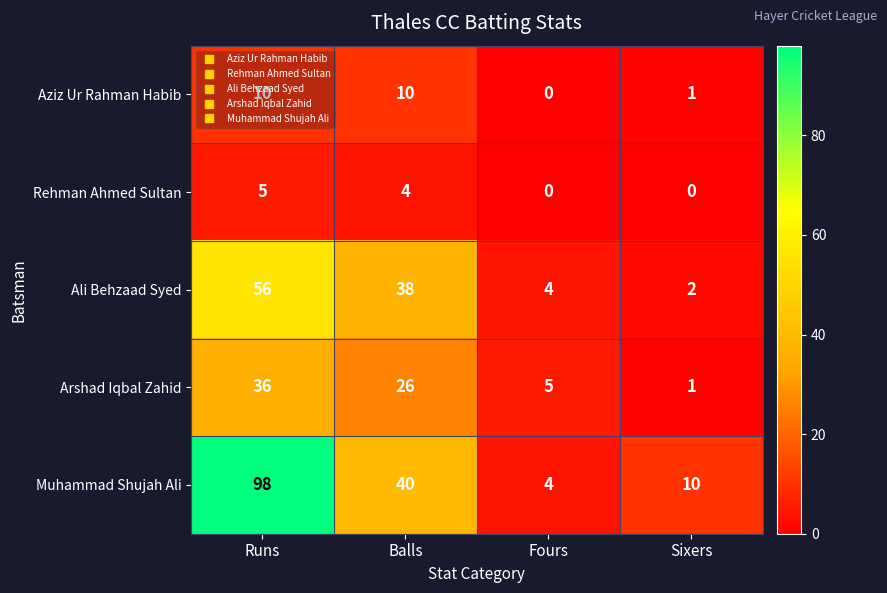

How many distinct data groups are displayed?

5